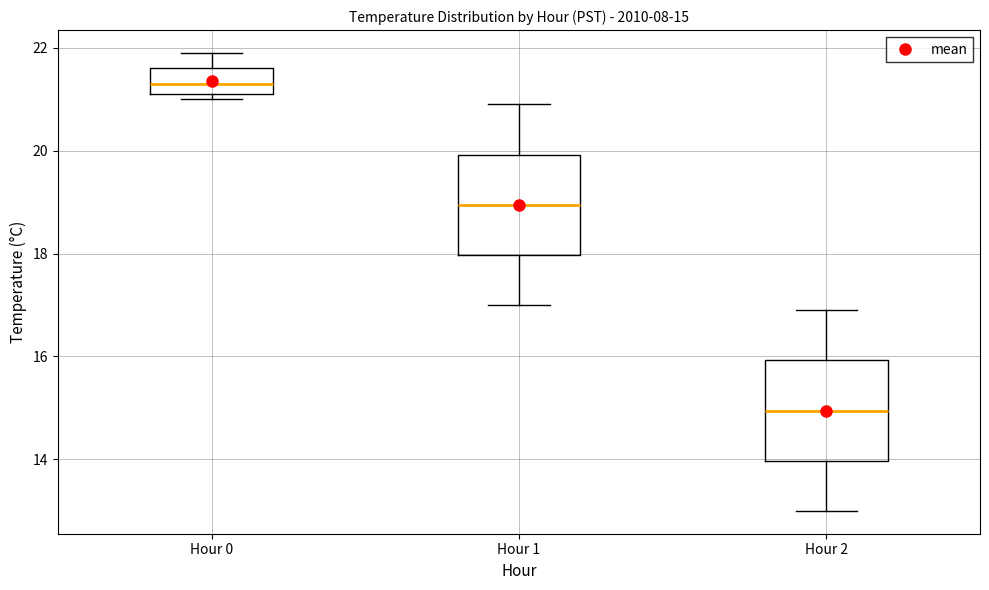

Which box has the highest median line?

Hour 0